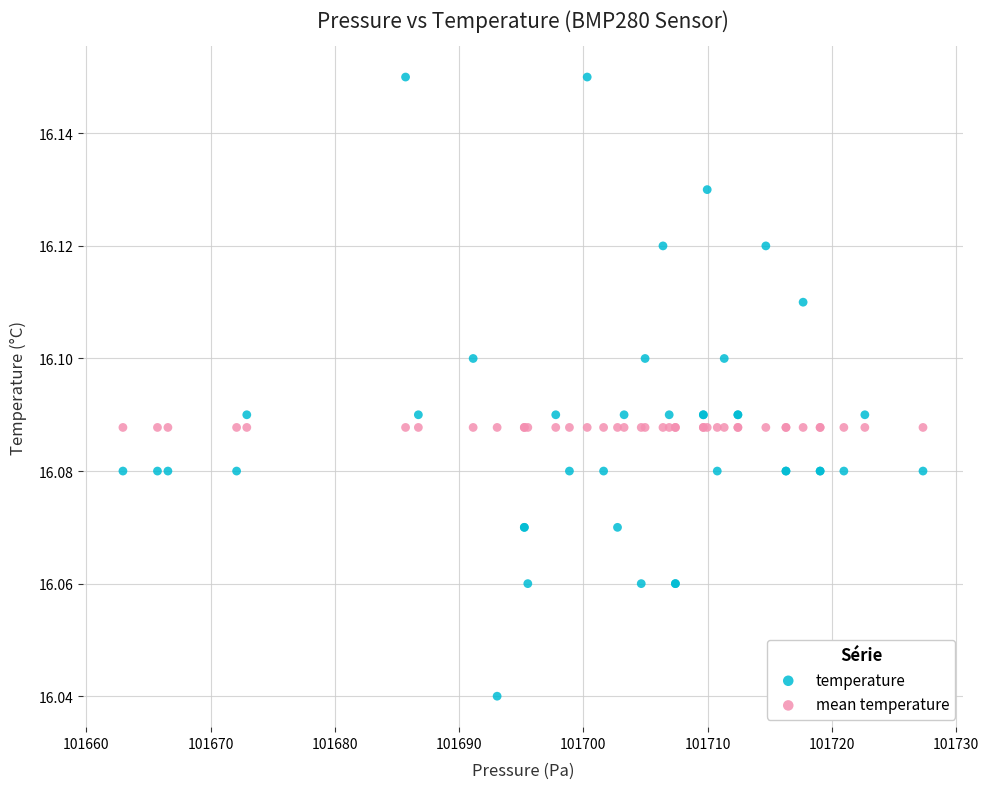

Which series contains the lowest Y value?

temperature